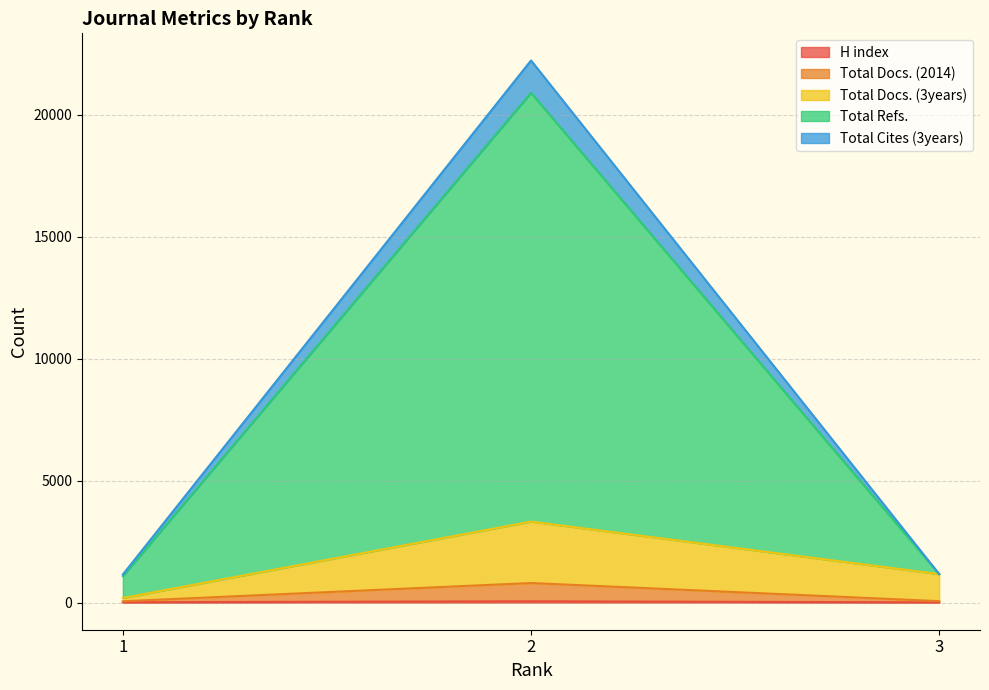

Is it true that Total Docs. (2014) equals 55 at 1?

True